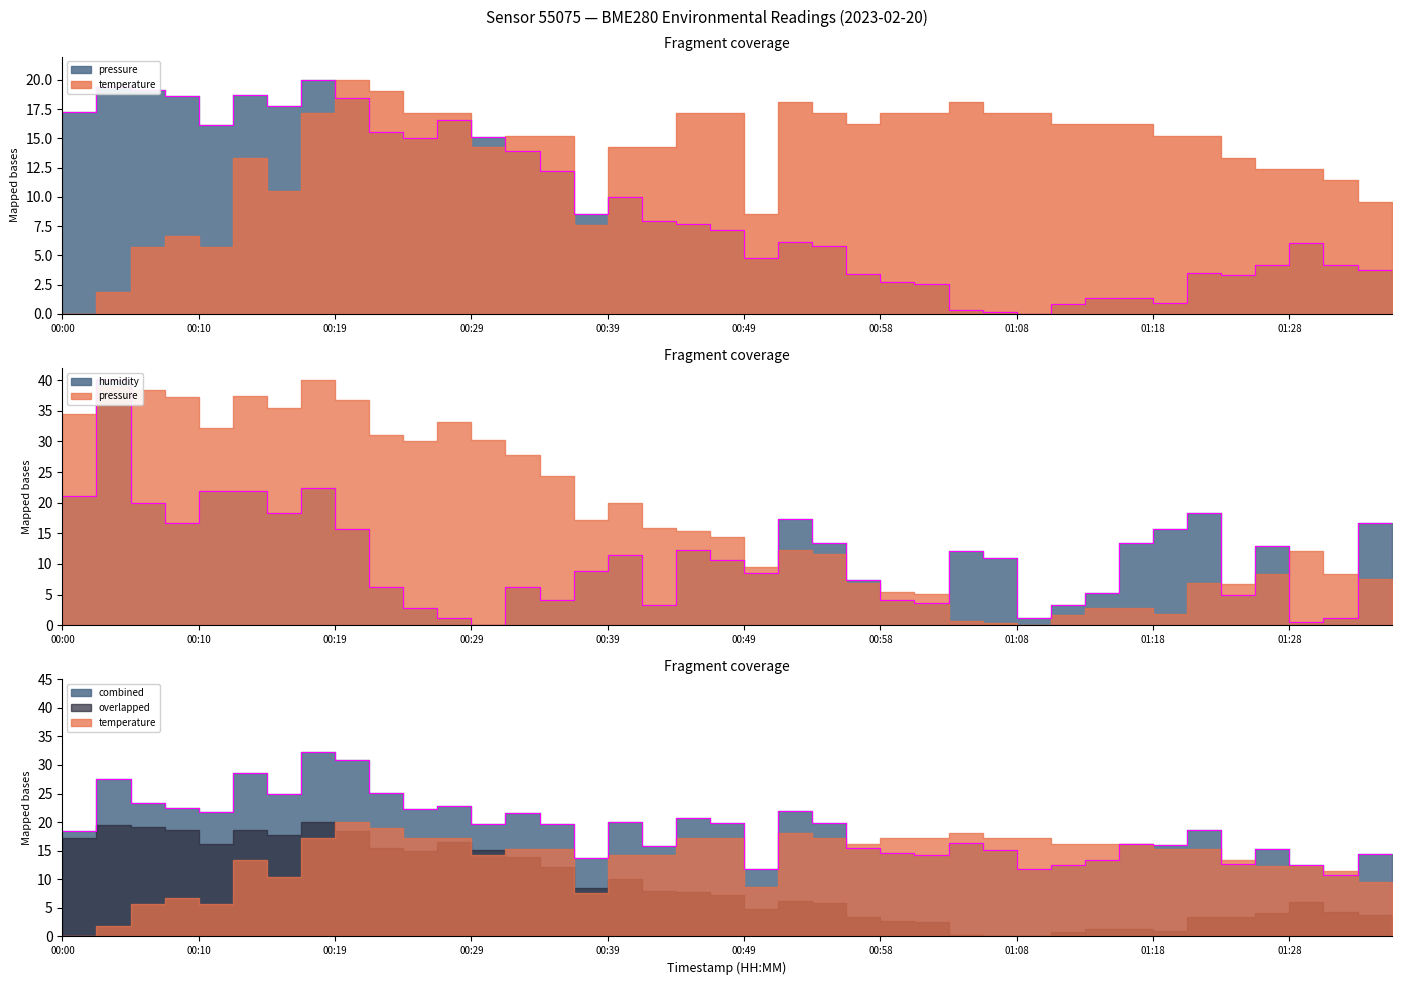

True or false: humidity and pressure_norm cross at least once.

True